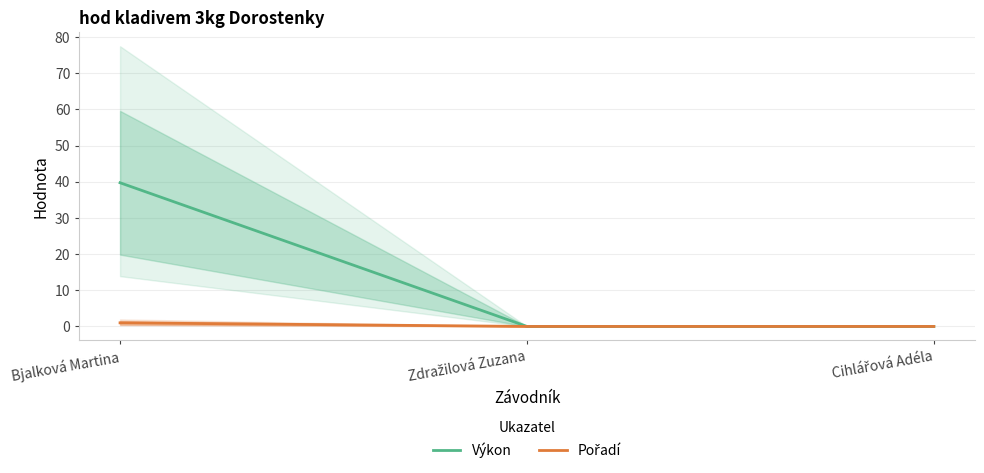

What are all the series names shown in the legend?

Výkon, Pořadí